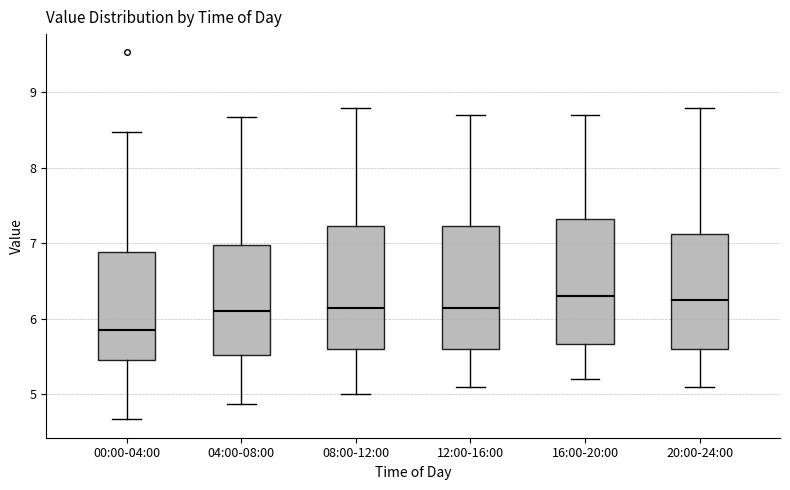

Reading left to right, read every box against the y-axis: the position of its median line, the range the box covers, and the ends of its whiskers. The values are not printed on the chart, so give them approximately, as read against the axis.

00:00-04:00: median 5.9, box 5.5 to 6.9, whiskers 4.7 to 8.5
04:00-08:00: median 6.1, box 5.5 to 7.0, whiskers 4.9 to 8.7
08:00-12:00: median 6.2, box 5.6 to 7.2, whiskers 5.0 to 8.8
12:00-16:00: median 6.2, box 5.6 to 7.2, whiskers 5.1 to 8.7
16:00-20:00: median 6.3, box 5.7 to 7.3, whiskers 5.2 to 8.7
20:00-24:00: median 6.3, box 5.6 to 7.1, whiskers 5.1 to 8.8